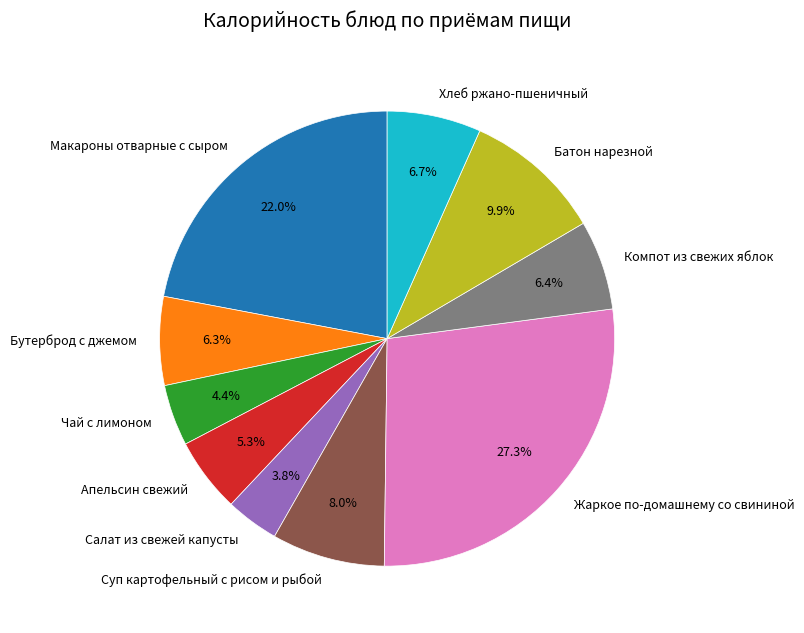

The Суп картофельный с рисом и рыбой slice represents 16% of the pie. True or false?

False